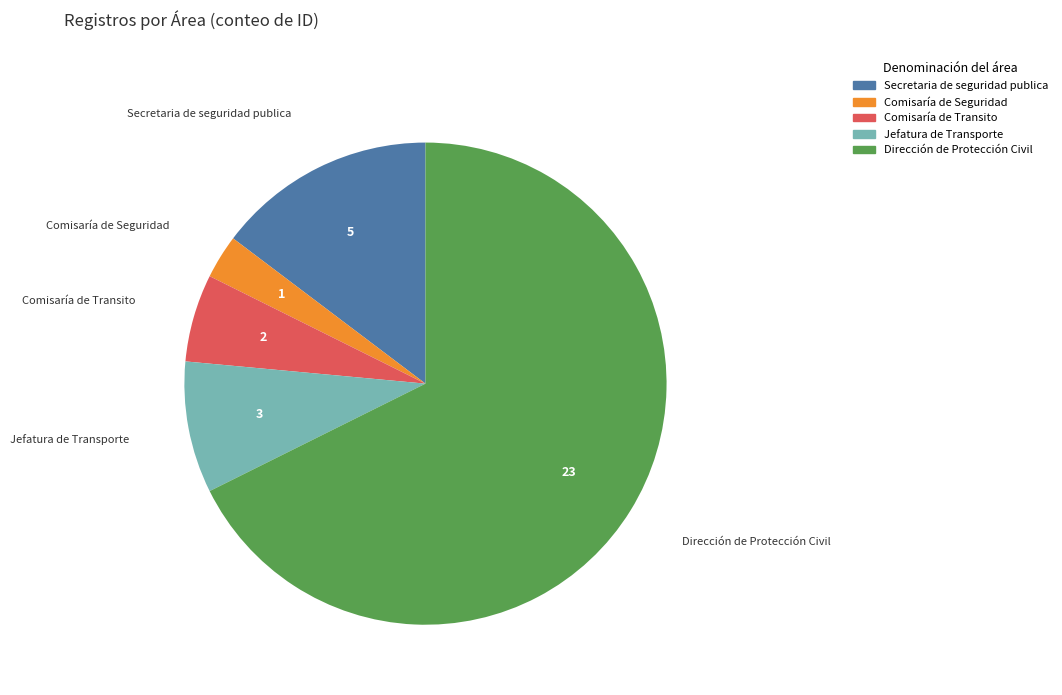

True or false: Comisaría de Seguridad accounts for 3% of the total.

True